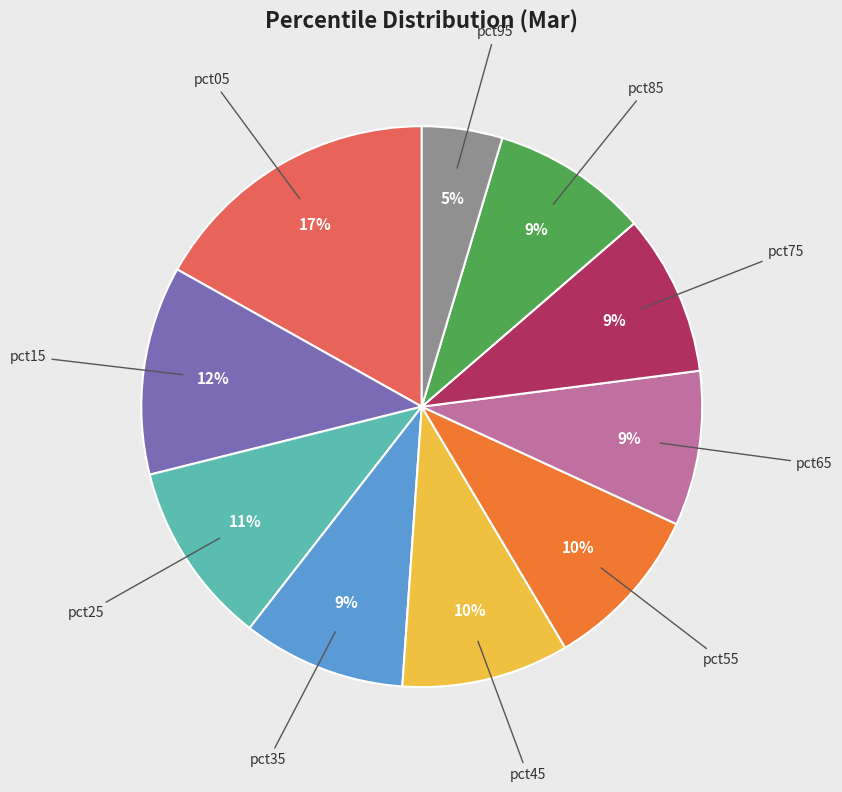

Is the sum of pct05 and pct95 greater than half?

No